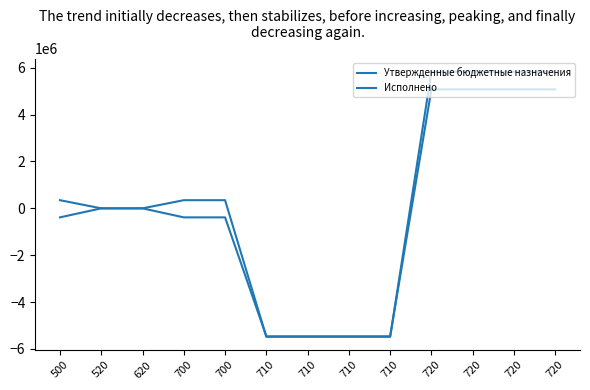

How many lines are shown in the chart?

2